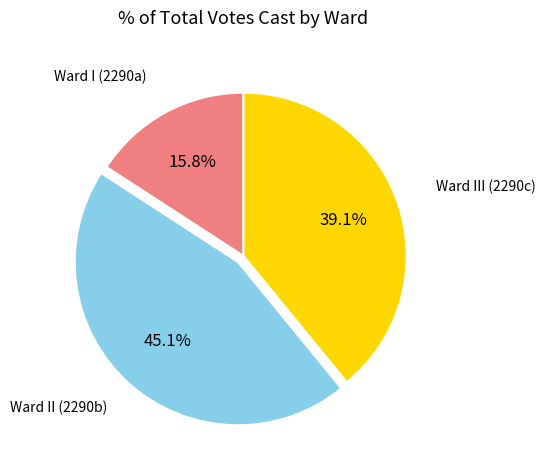

What is the ratio of the value at Ward III (2290c) to the value at Ward I (2290a)?

2.5